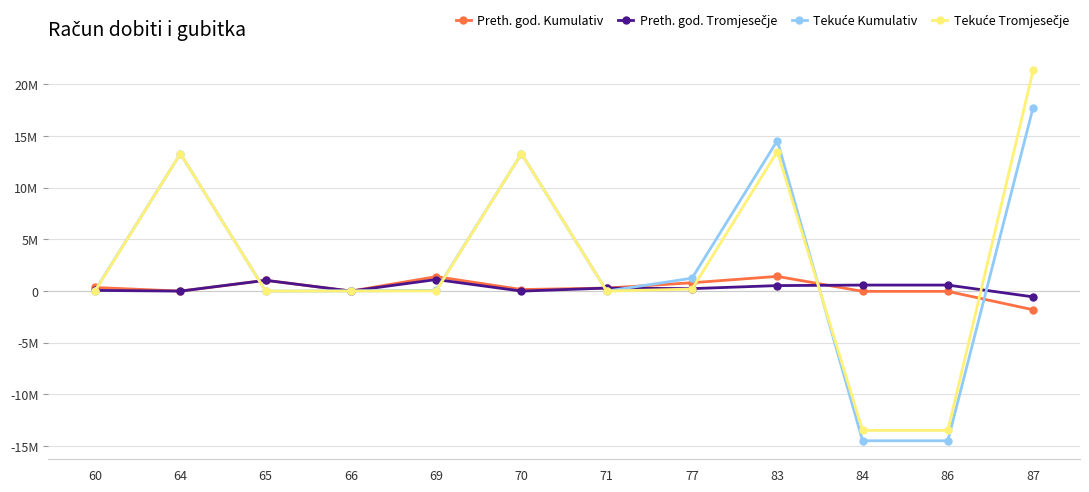

Between 83 and 70, which is larger?

83